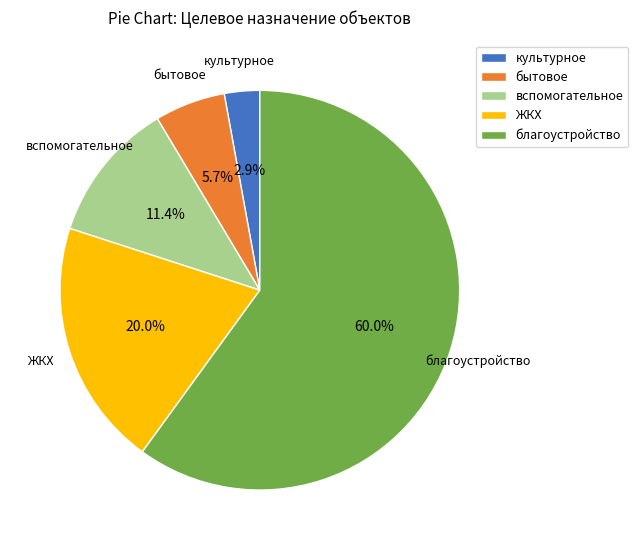

How many segments does this pie chart have?

5